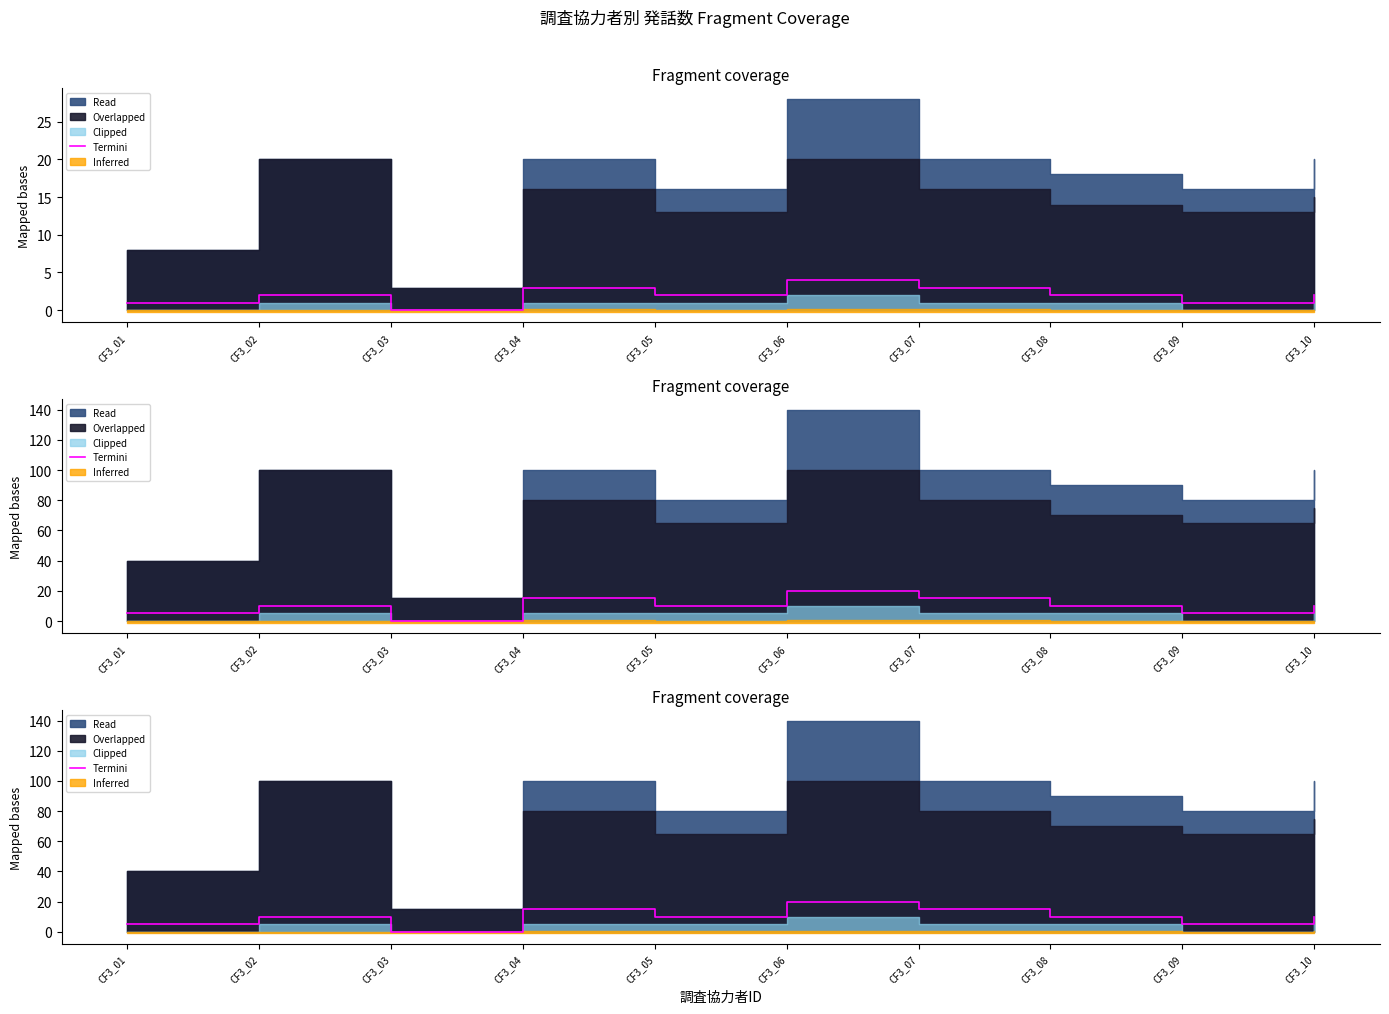

Count the values in the range 5 to 15.

8